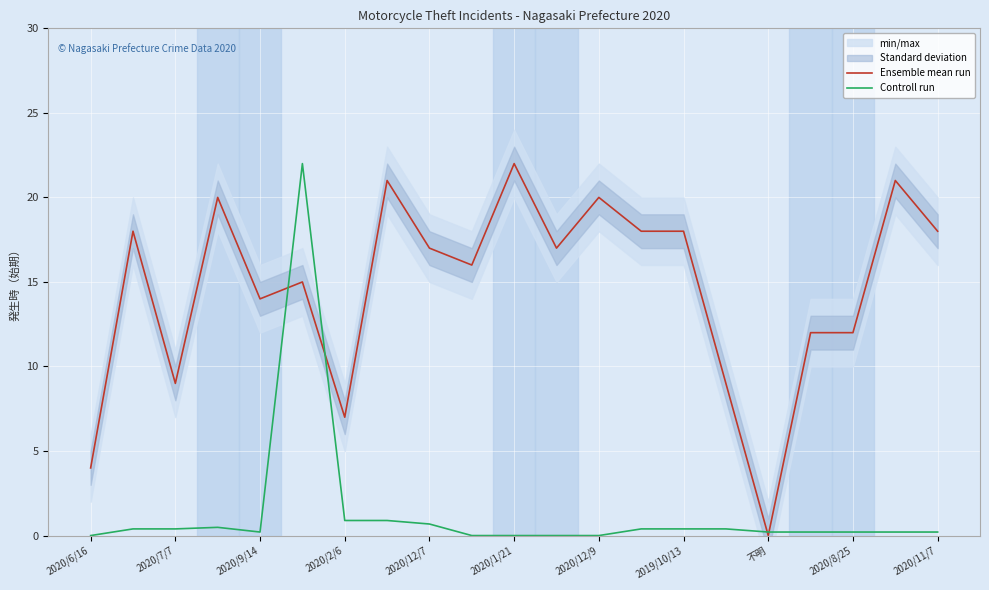

True or false: Controll run has a value of 0.0 at 2020/12/9.

True